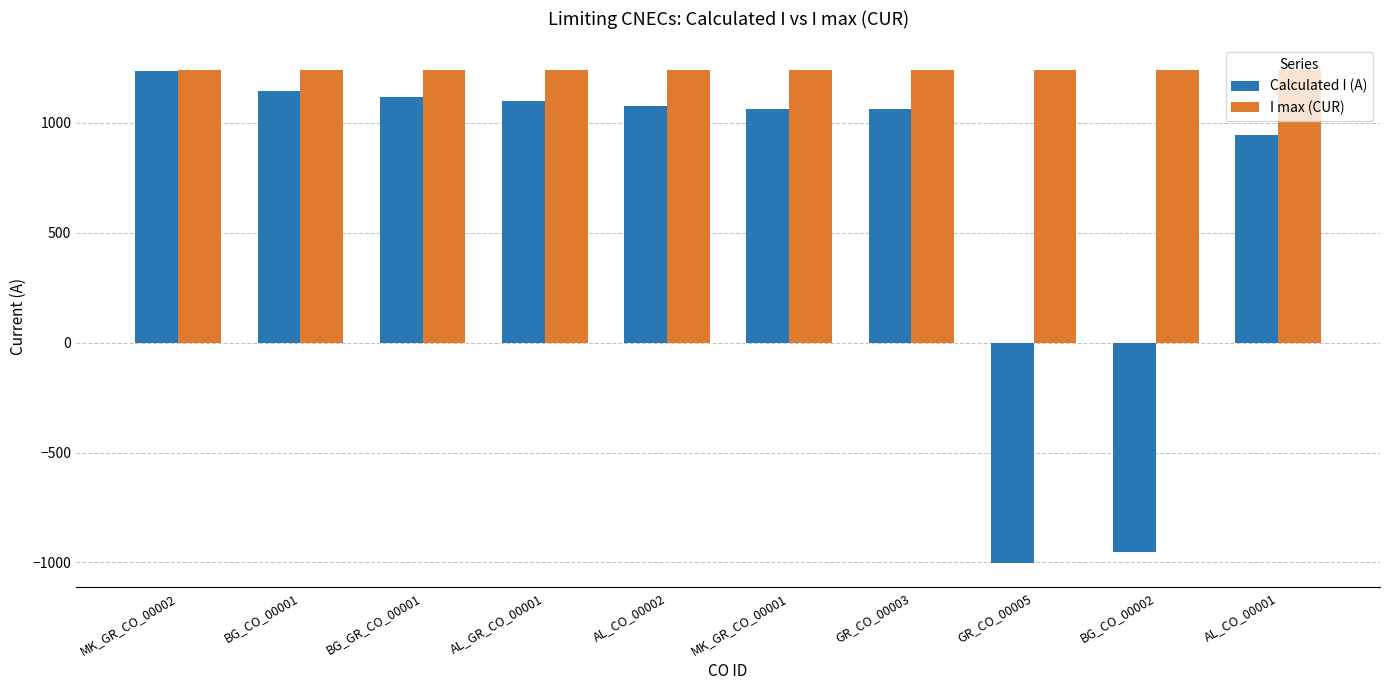

Which series has the widest spread of values?

Calculated I (A)